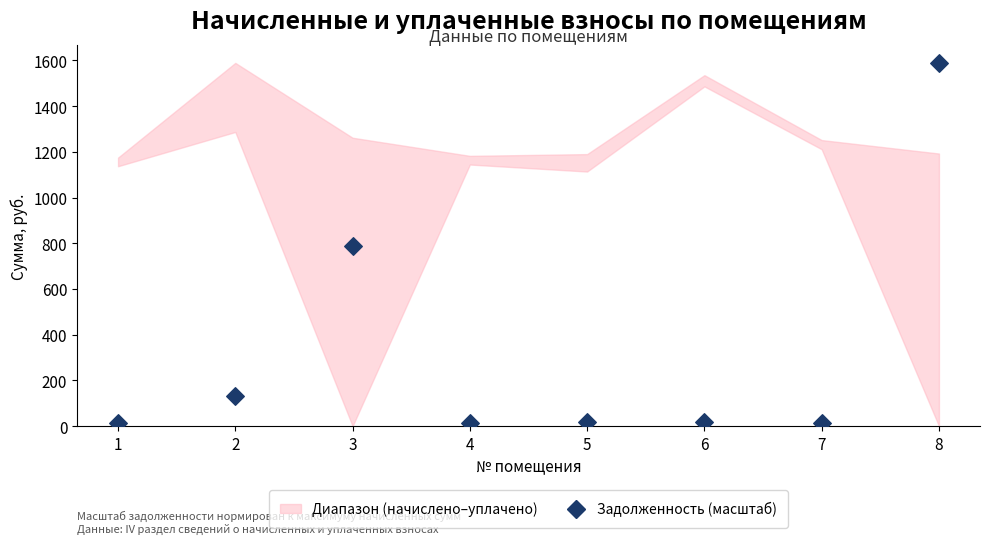

What is the range of Y values (max minus min)?

1574.9